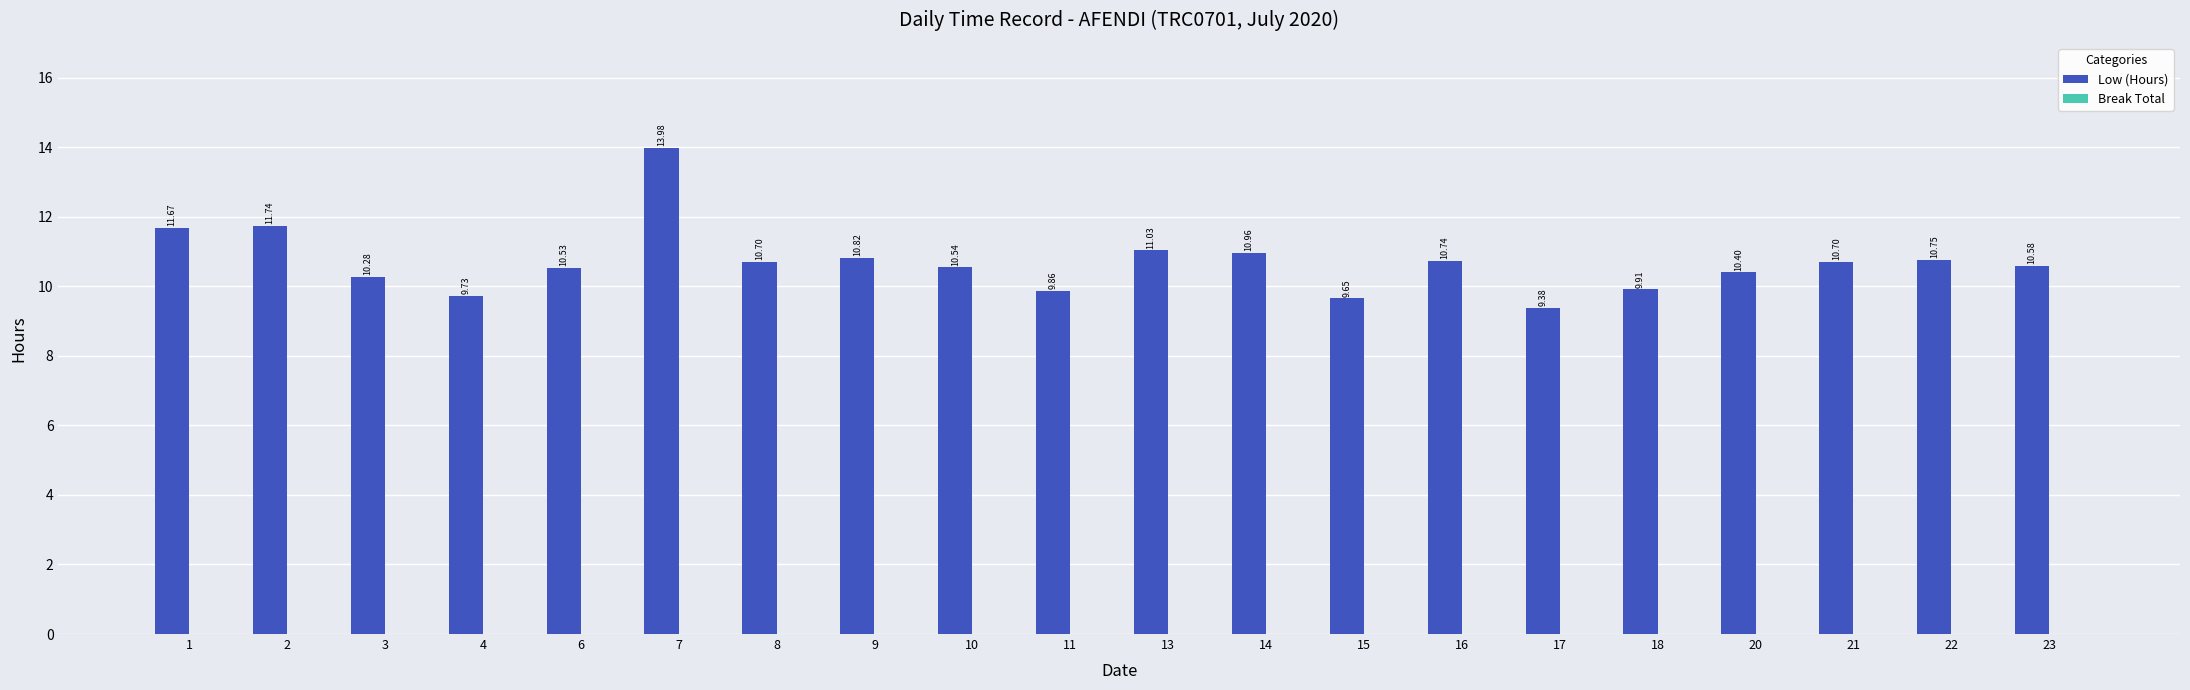

What is the change in value from 9 to 10?

-0.3